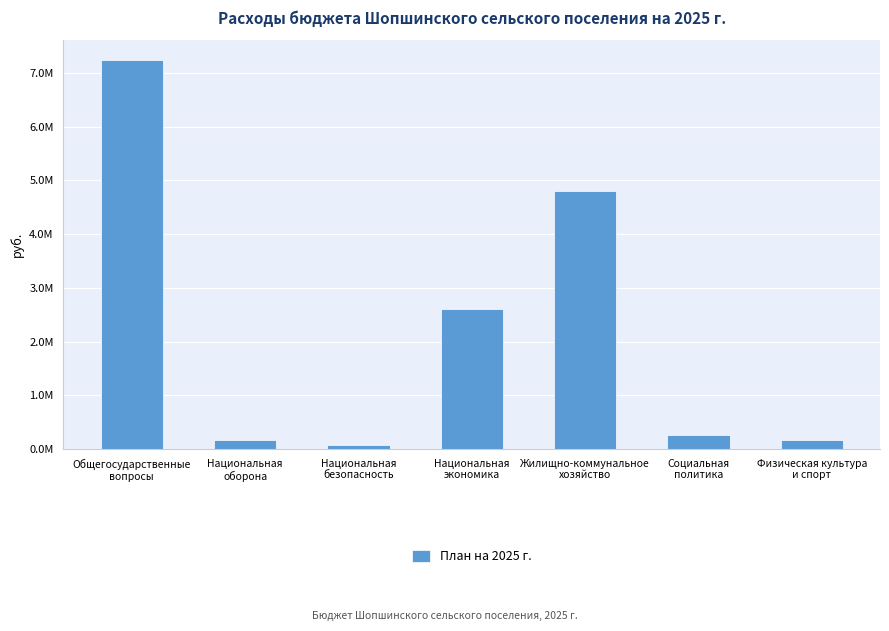

What is the smallest value displayed?

73205.0